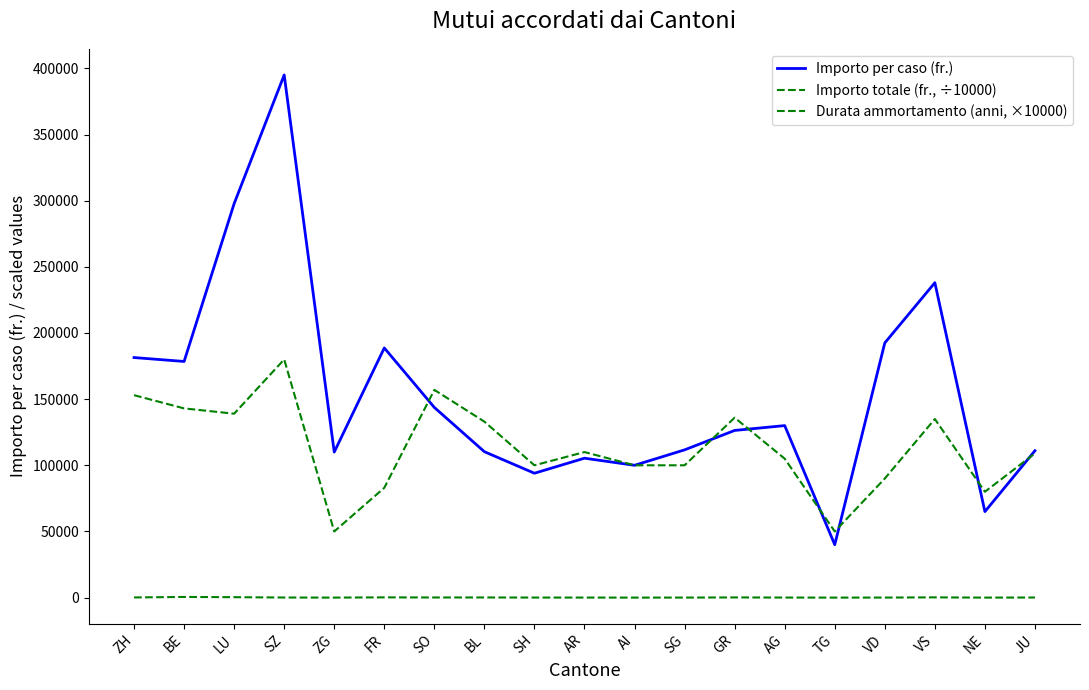

Does the chart display data point markers on the line(s)?

No